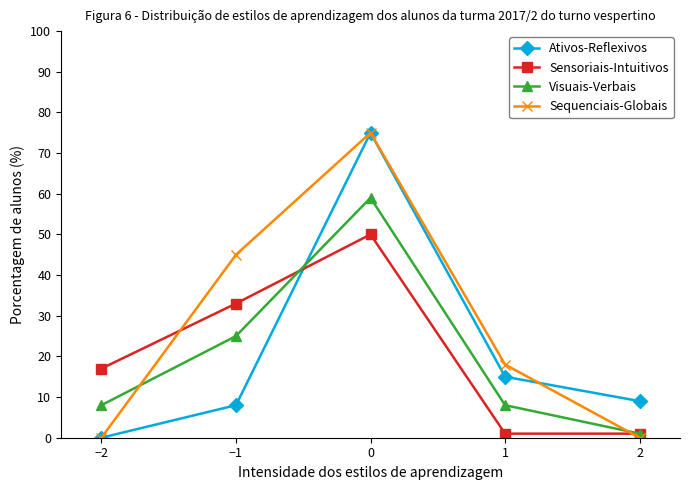

What position from the left is −2?

1